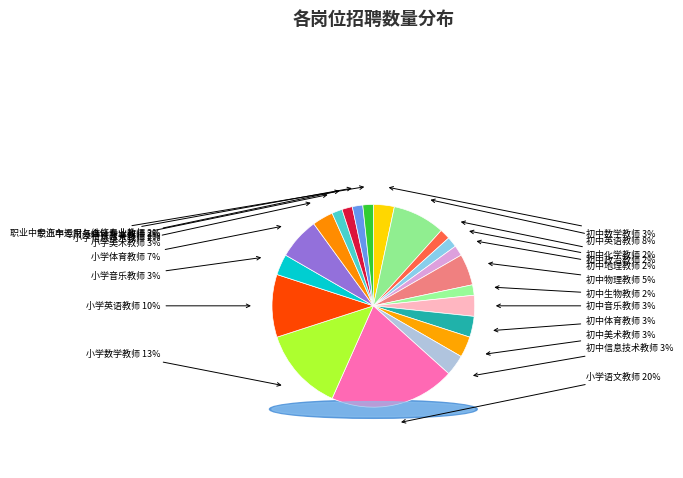

To the nearest percent, what is the difference between the largest and smallest slice percentages?

18%